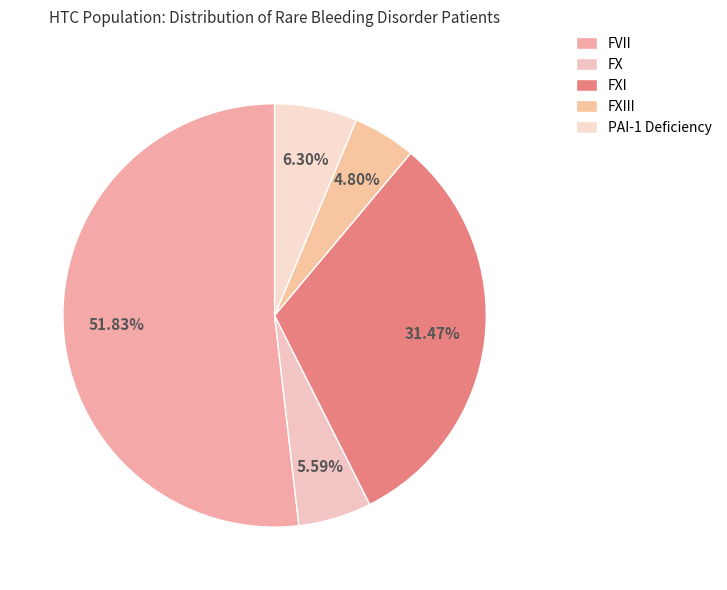

Does any single category account for the majority?

Yes